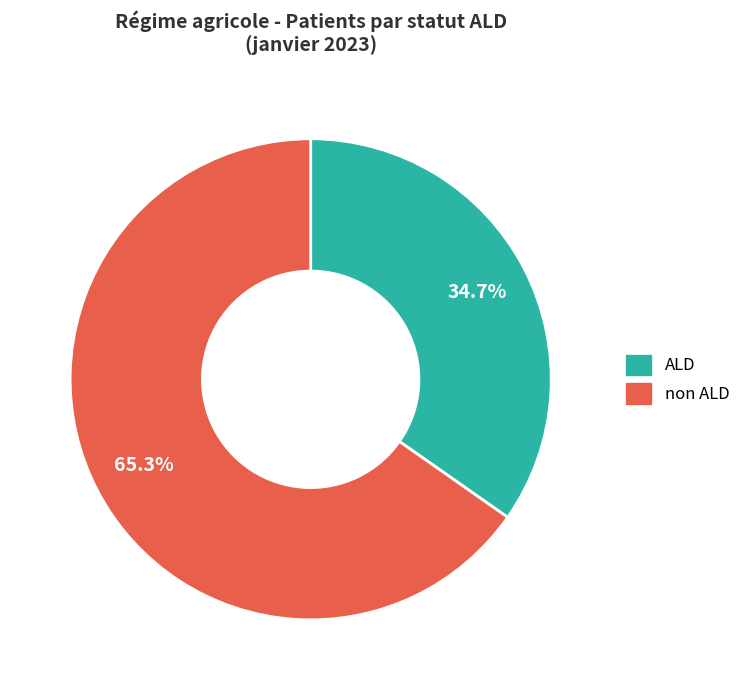

Is there any slice that represents more than half of the pie?

Yes